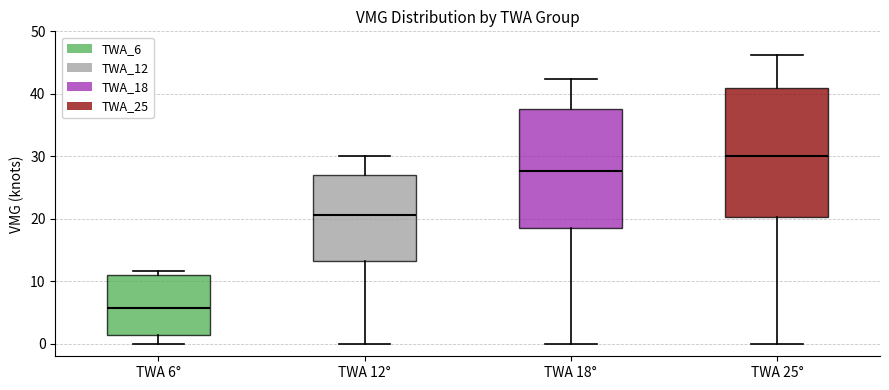

Reading left to right, transcribe this box plot: for each box, give where its median line is, the range the box spans, and where its two whiskers end, as read against the y-axis. The values are not printed on the chart, so give them approximately, as read against the axis.

TWA 6°: median 6, box 1 to 11, whiskers 0 to 12
TWA 12°: median 21, box 13 to 27, whiskers 0 to 30
TWA 18°: median 28, box 19 to 38, whiskers 0 to 42
TWA 25°: median 30, box 20 to 41, whiskers 0 to 46